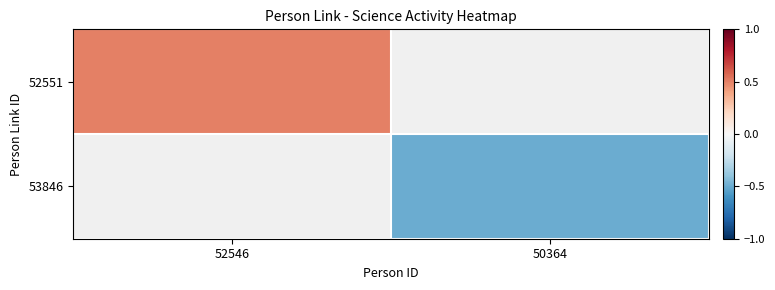

How many data points does each series have?

2